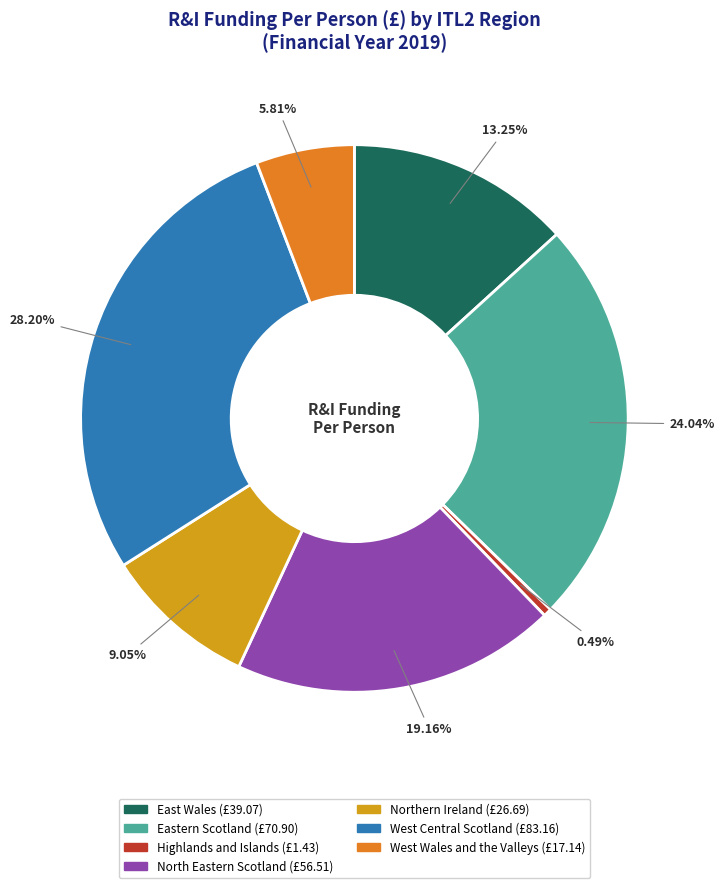

Which has a higher value, East Wales or Highlands and Islands?

East Wales